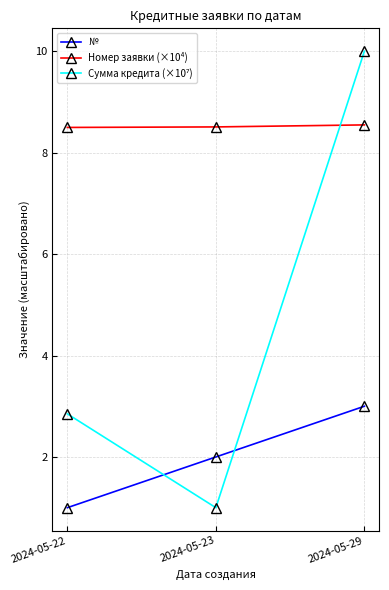

The Номер заявки (×10⁴) series shows 11.7 at 2024-05-23. True or false?

False